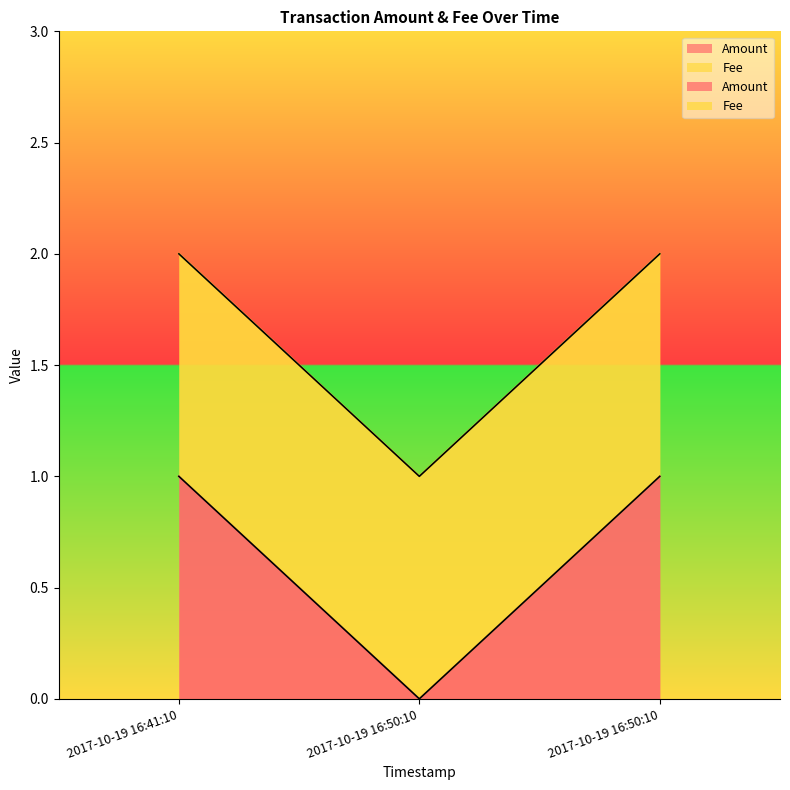

Reading left to right, what are all the values shown in this chart?

1	0	1